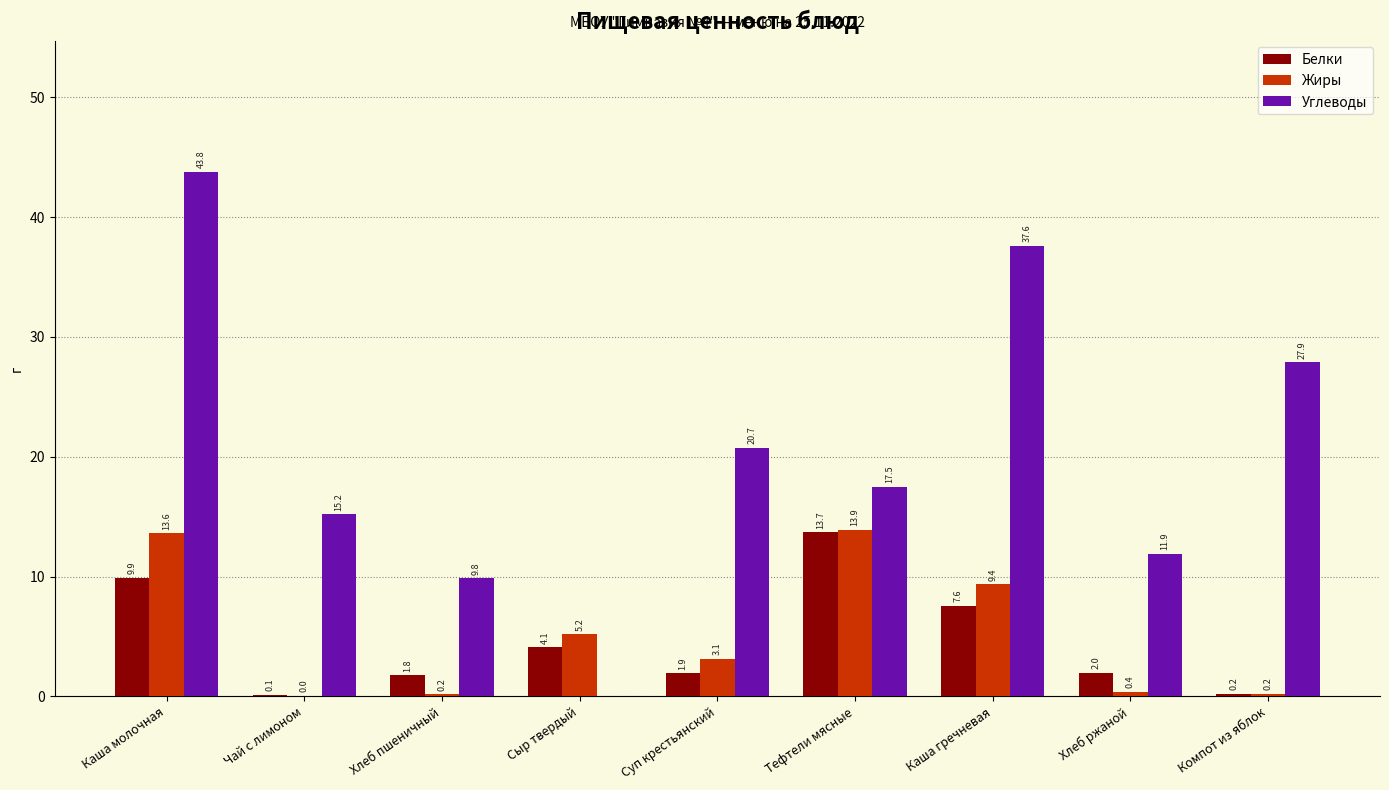

Where does the Жиры series first go above 3?

Каша молочная